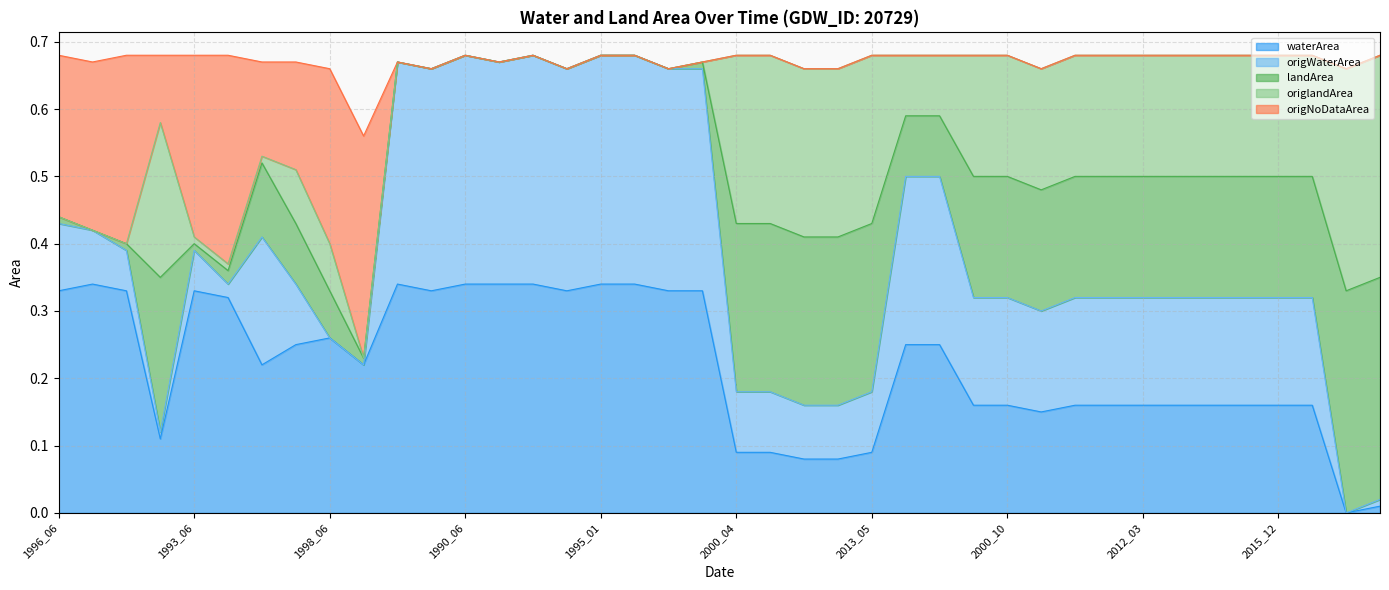

At 1995_11, list the series in order from smallest to largest.

waterArea, origWaterArea, origNoDataArea